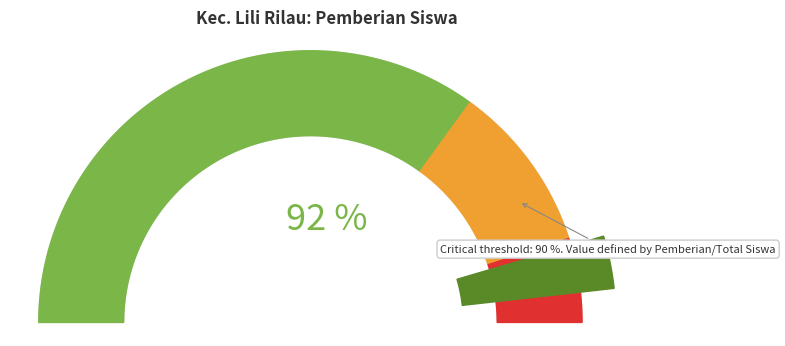

The PKBM AMALIA slice represents 1% of the pie. True or false?

False